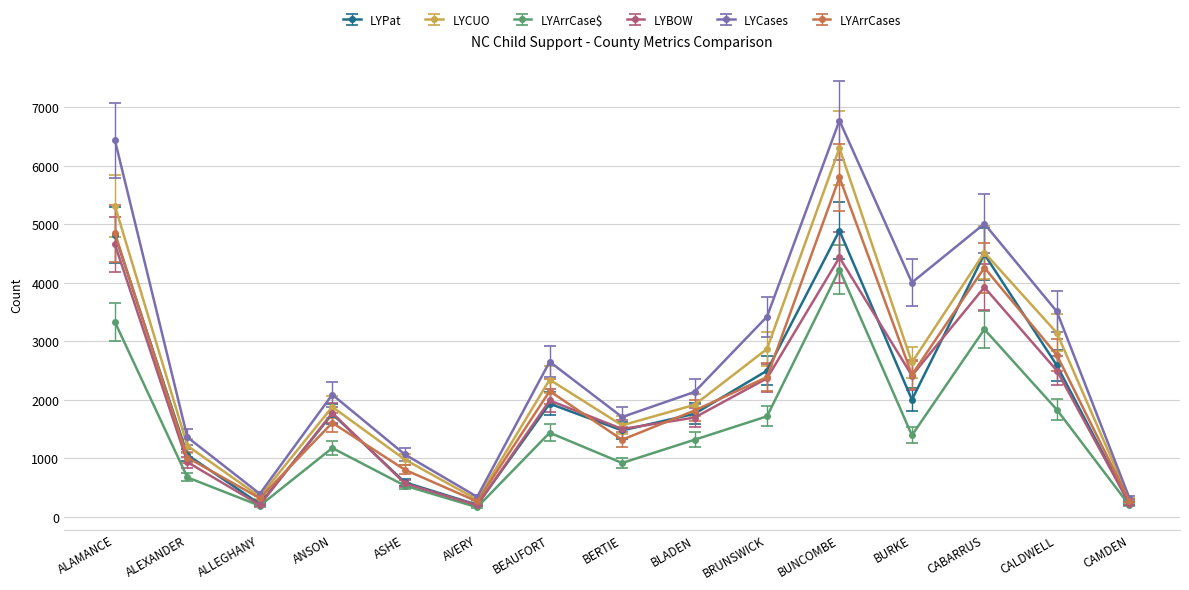

Read the LYPat value at CALDWELL.

2585